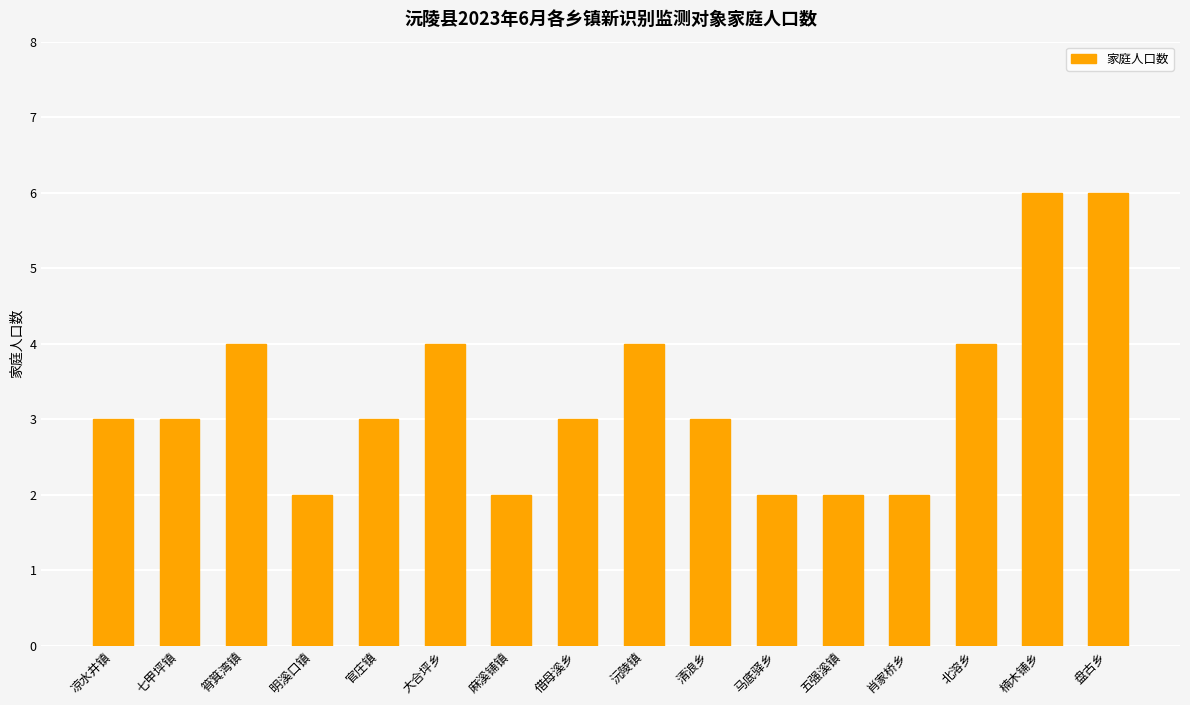

Does the chart contain any negative values?

No